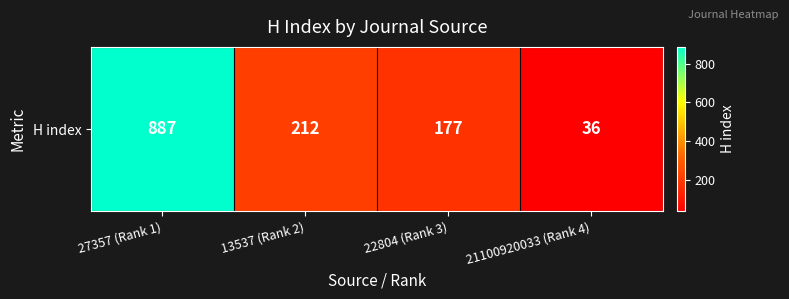

What is the maximum value shown in the chart?

887